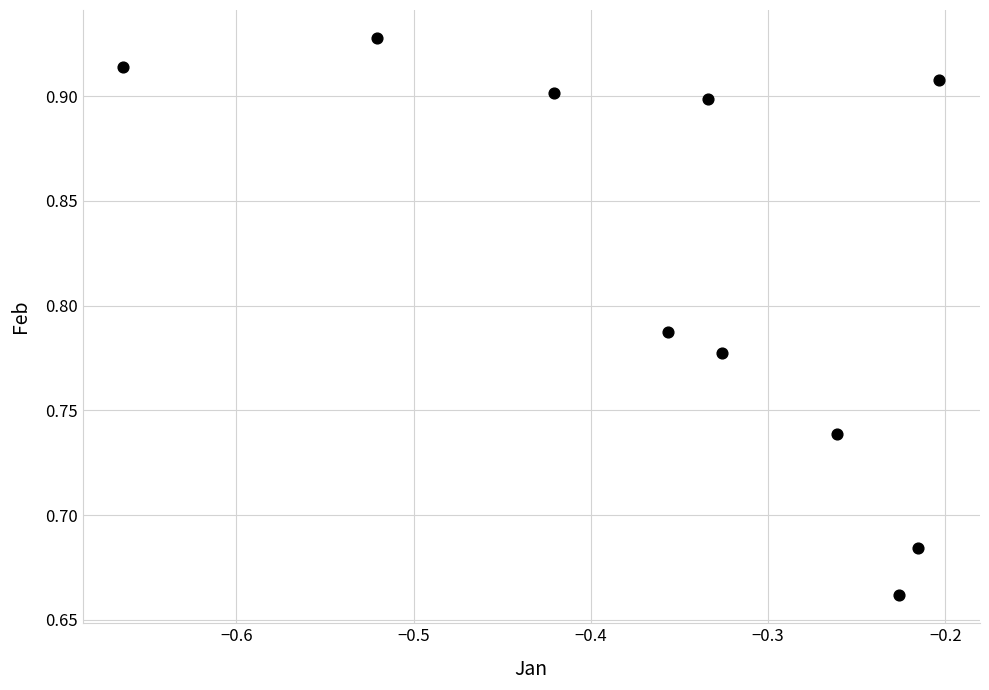

What is the range of Y values (max minus min)?

0.3